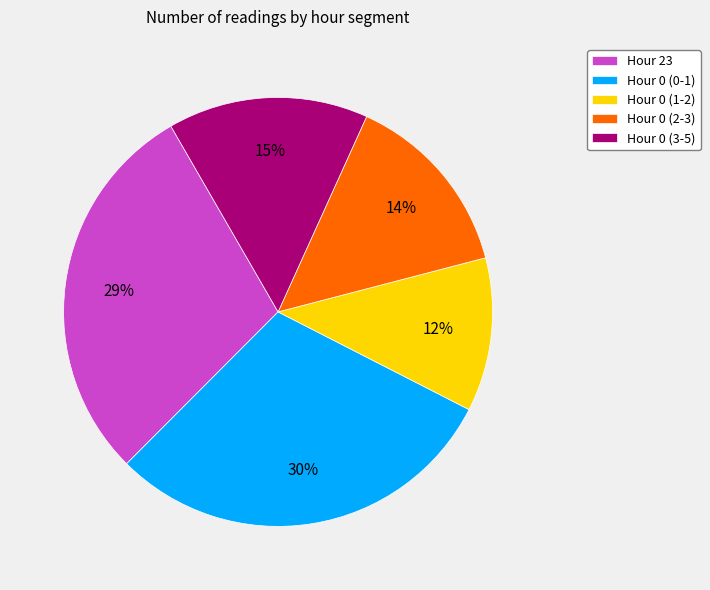

To the nearest percent, what portion does Hour 0 (3-5) represent?

15%